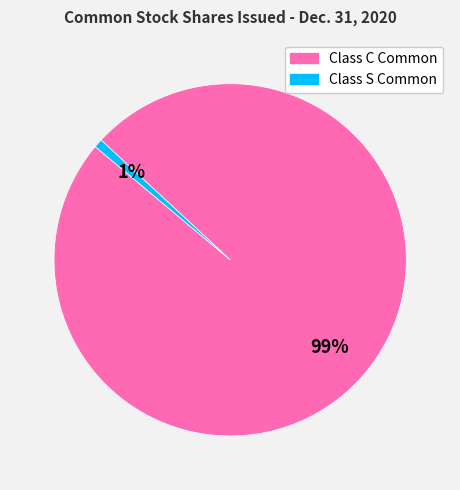

Is there a majority slice in this chart?

Yes